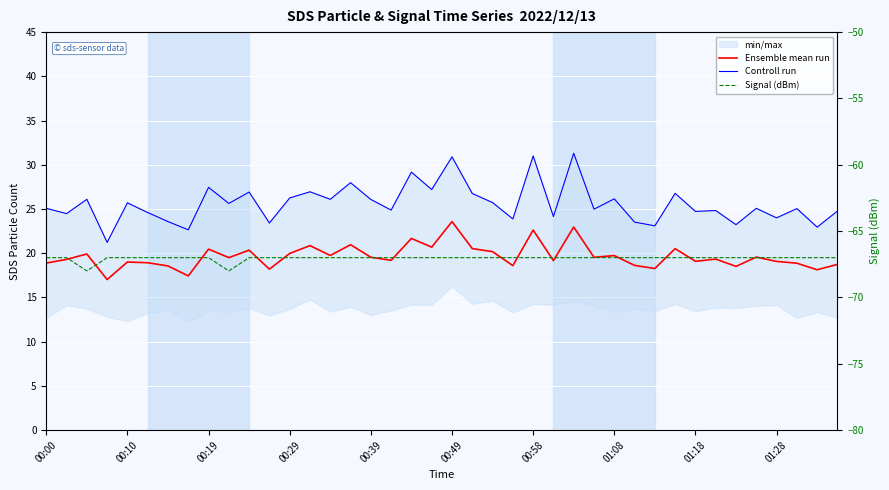

In Controll run, how many points are higher than both neighbors (excluding endpoints)?

15